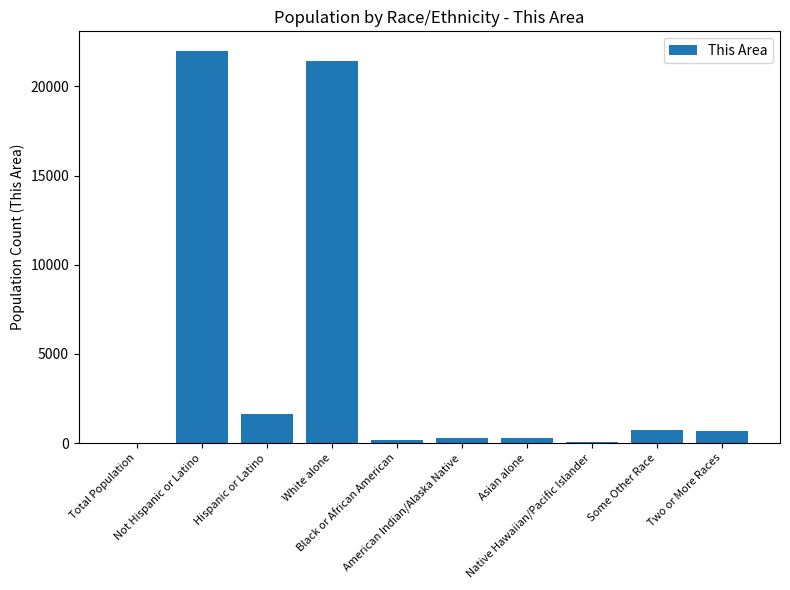

What is the sum of all values?

47215